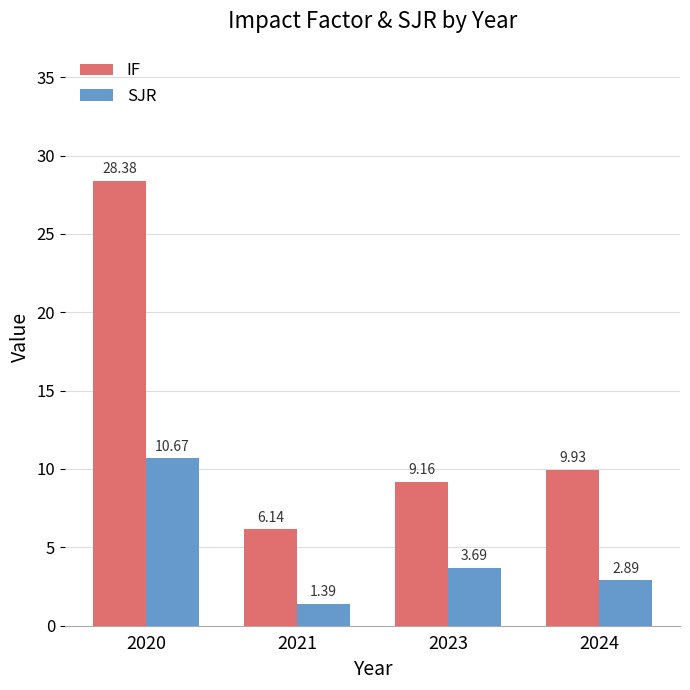

What is the difference between the IF values at 2020 and 2021?

22.2